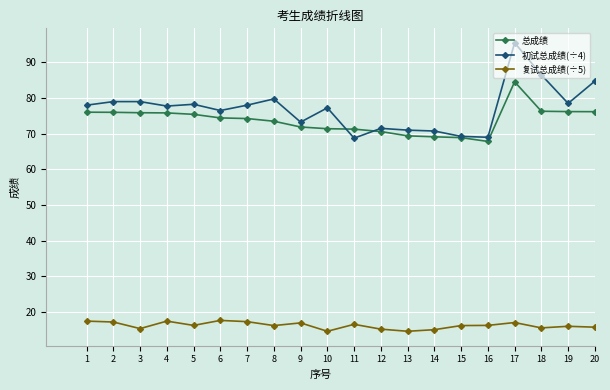

How many categories are shown in the chart?

20